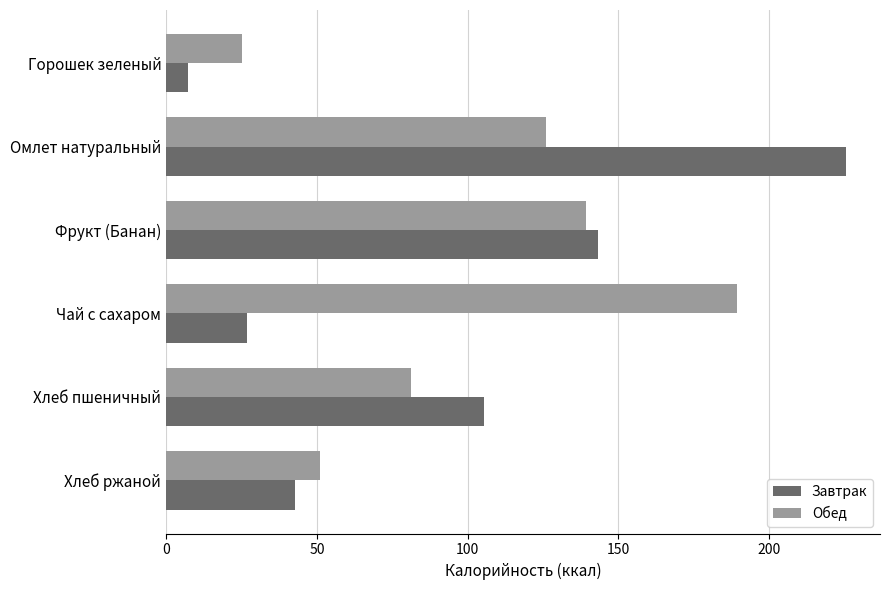

Rank the series by their maximum value, from highest to lowest.

Завтрак, Обед